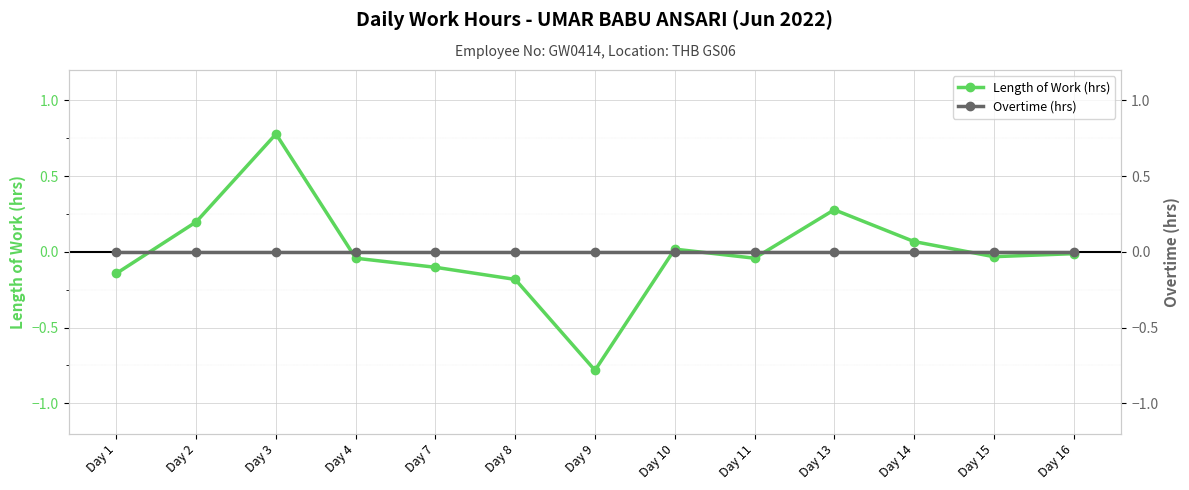

At which category does the chart reach its peak across all series?

Day 3